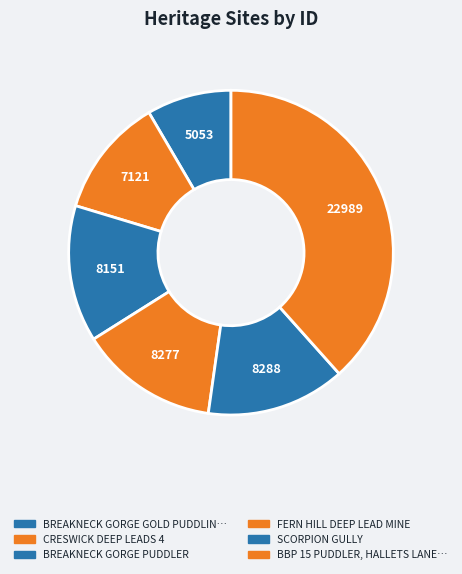

How many slices are in this pie chart?

6